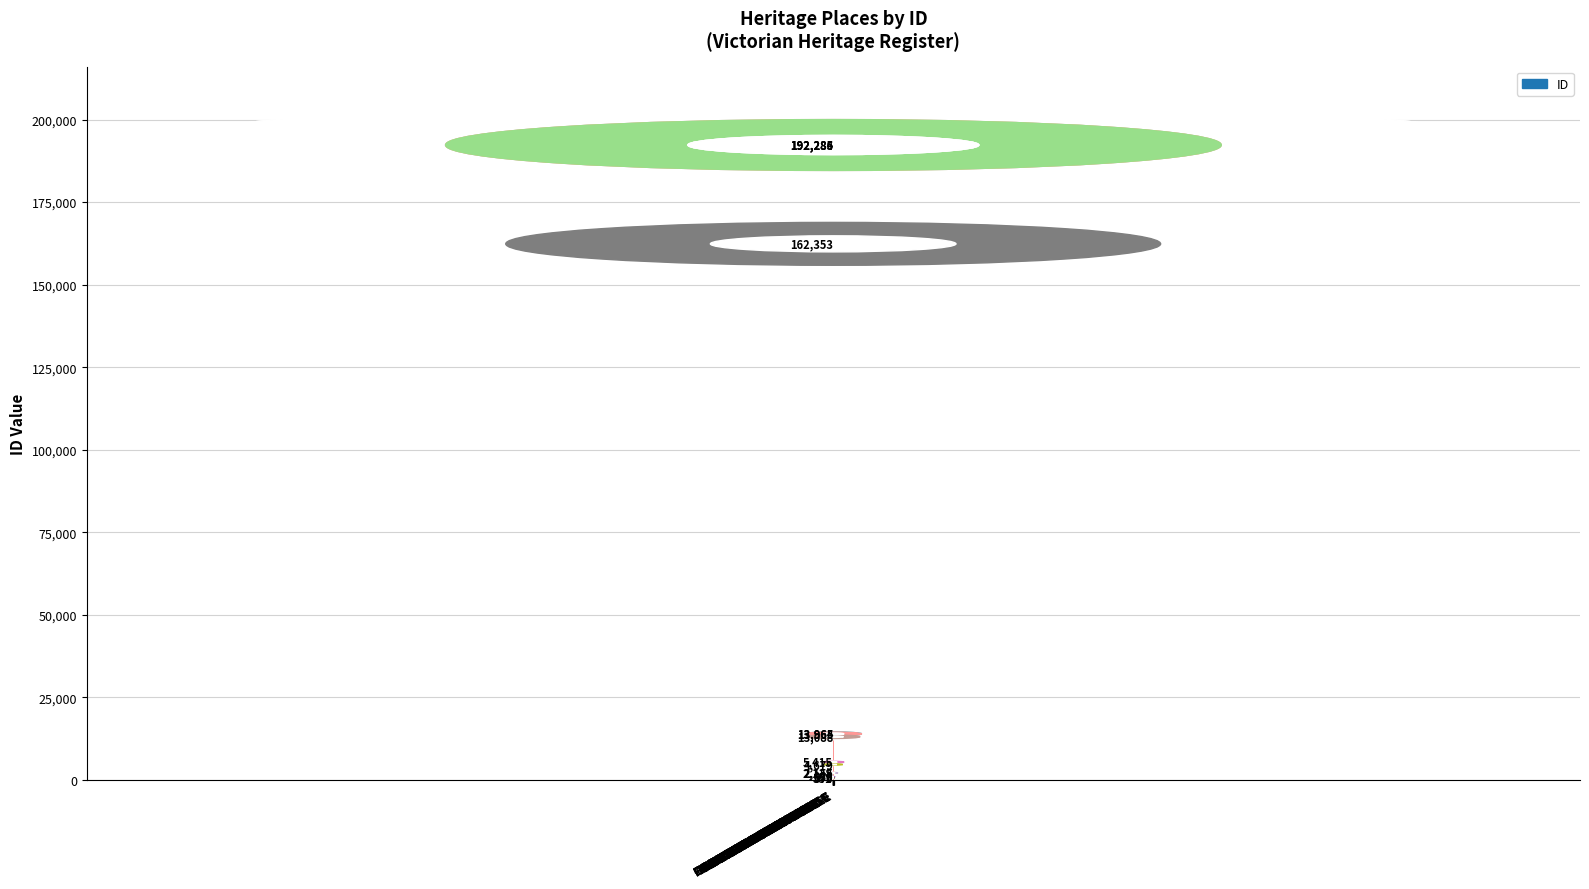

What is the greatest value displayed?

192286